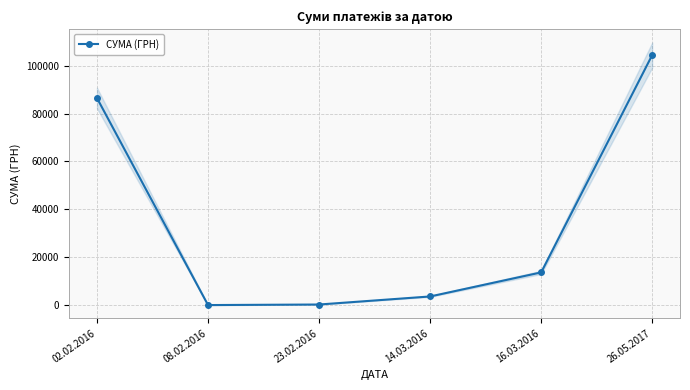

True or false: the data has more than 2 interior local peaks.

False